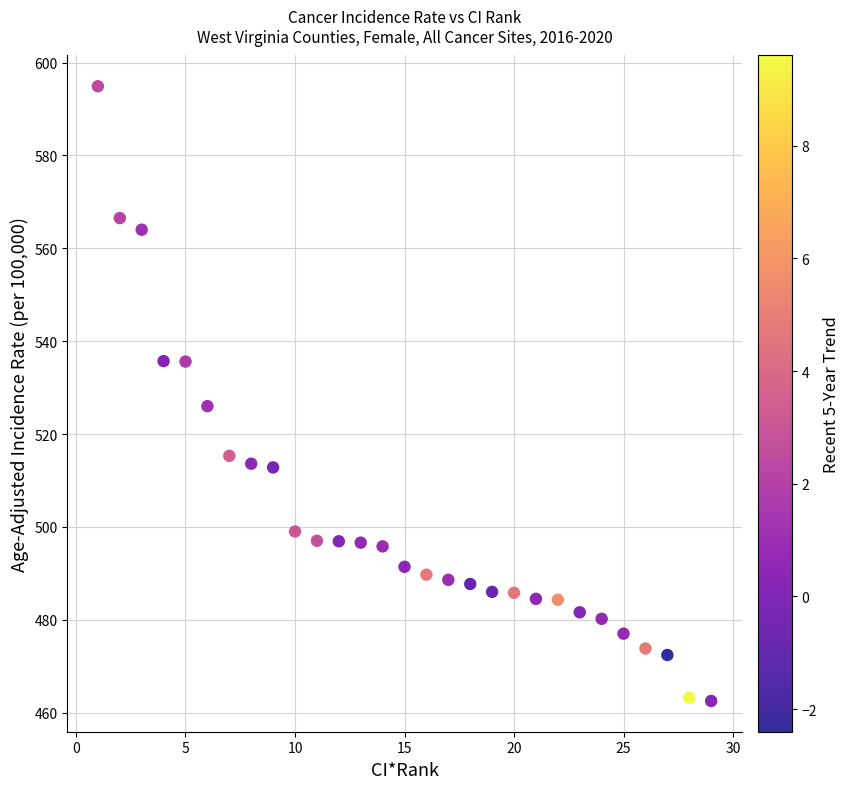

What is the range of X values (max minus min)?

28.0